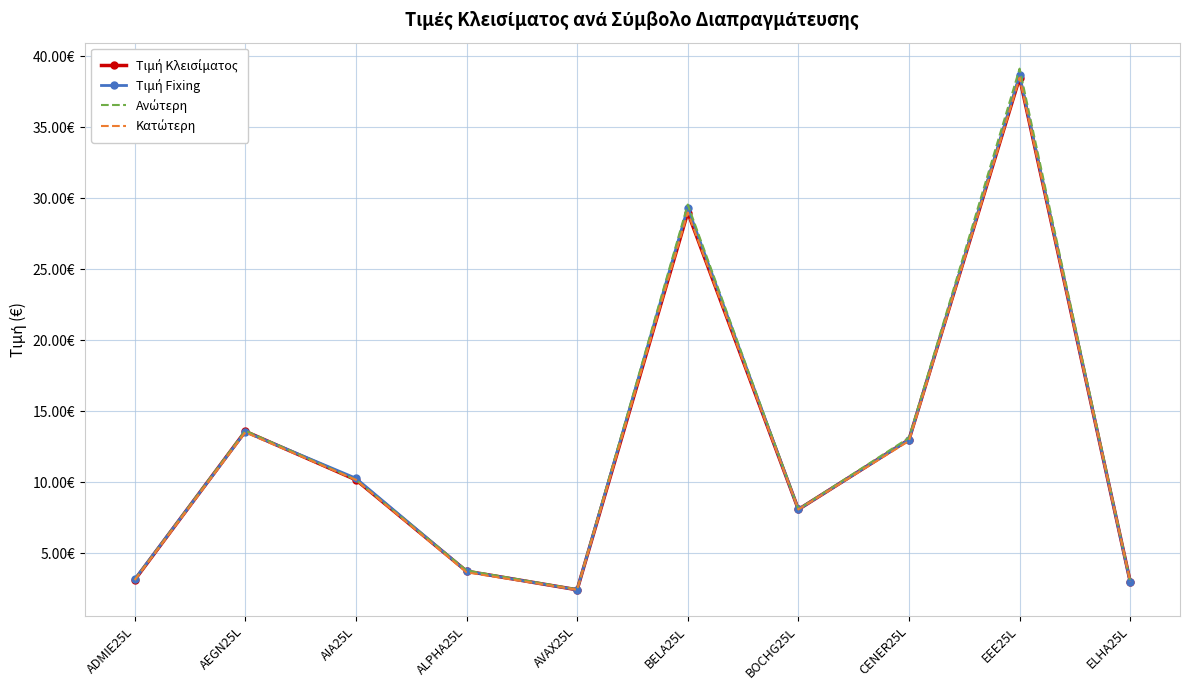

The Ανώτερη series shows 3.0 at ELHA25L. True or false?

True